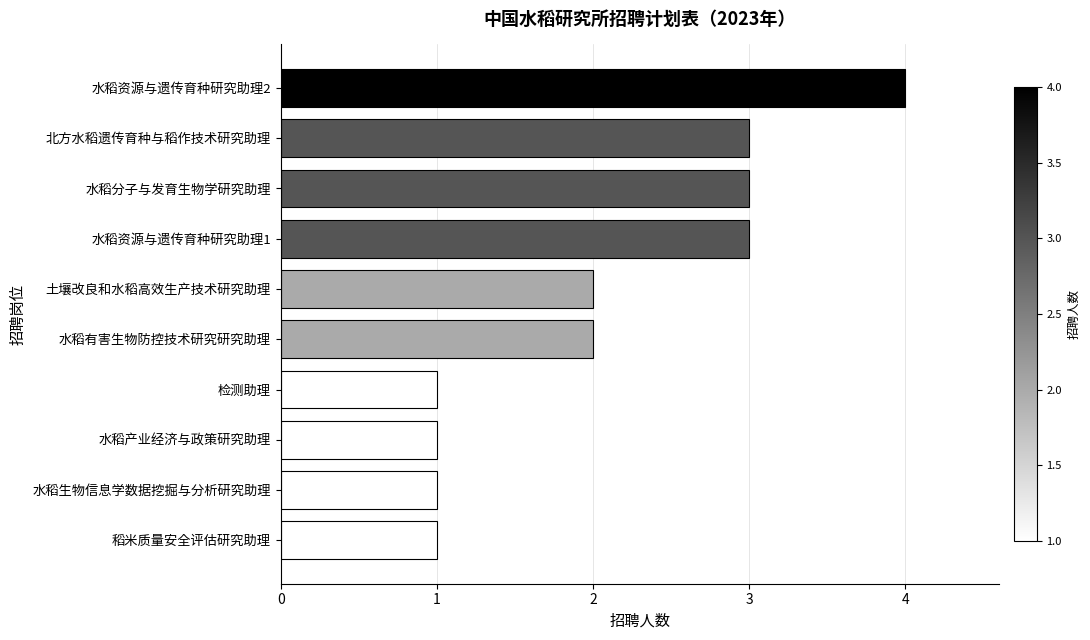

Approximately how many times larger is the value at 水稻生物信息学数据挖掘与分析研究助理 compared to 水稻分子与发育生物学研究助理?

0.3